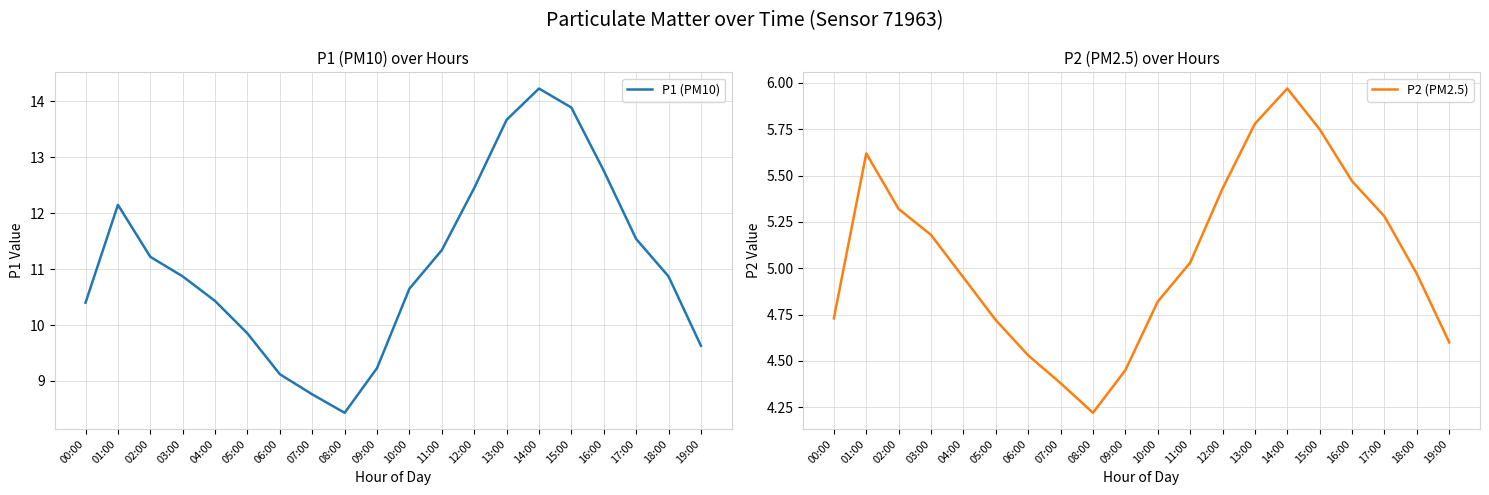

True or false: P2 (PM2.5) and P1 (PM10) cross at least once.

False